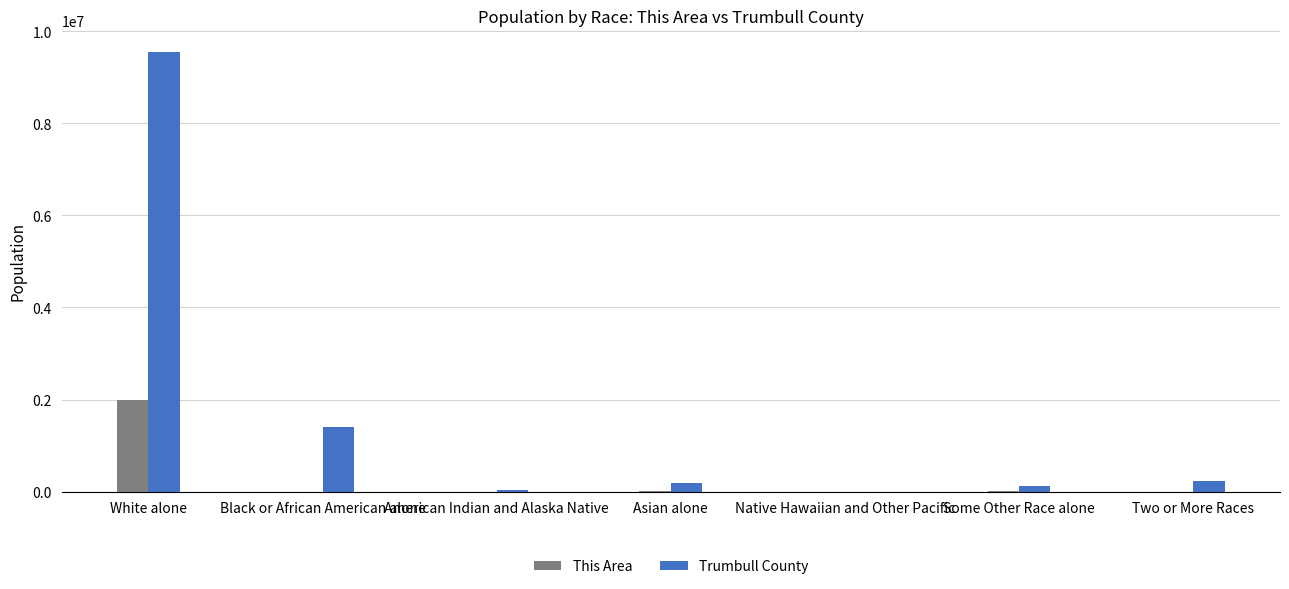

Is the value of Trumbull County at Asian alone greater than the value of This Area at Black or African American alone?

Yes